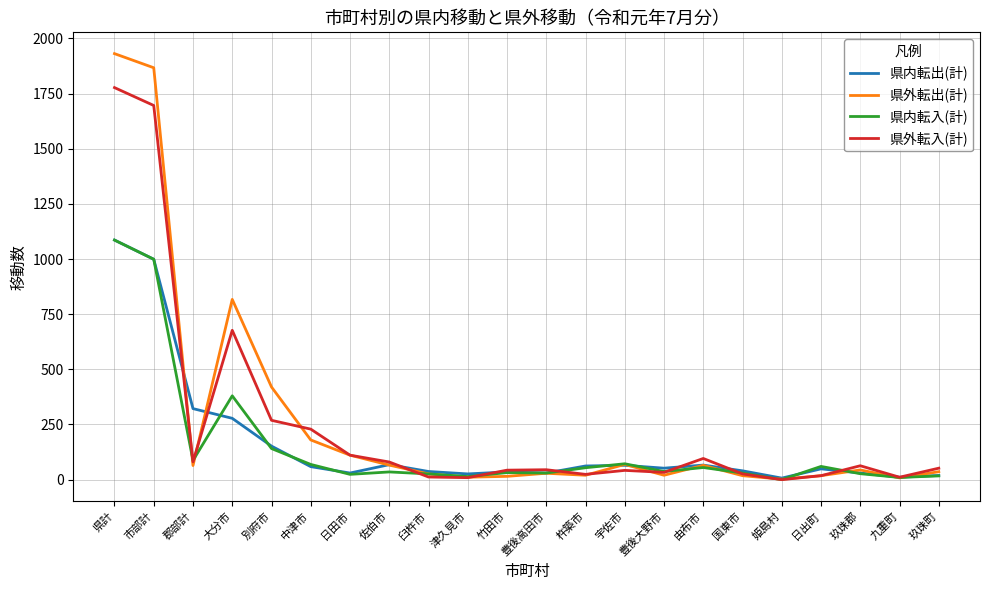

At which label is 県内転出(計) closest to 546?

郡部計